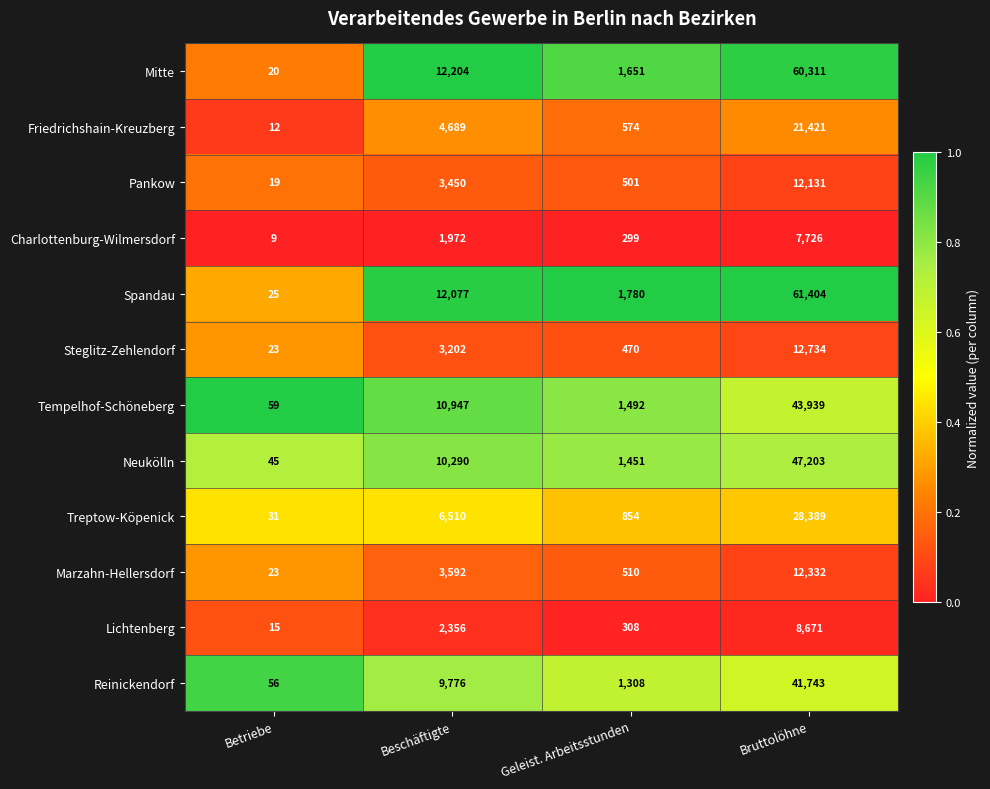

What is the lowest value of the Lichtenberg series?

15